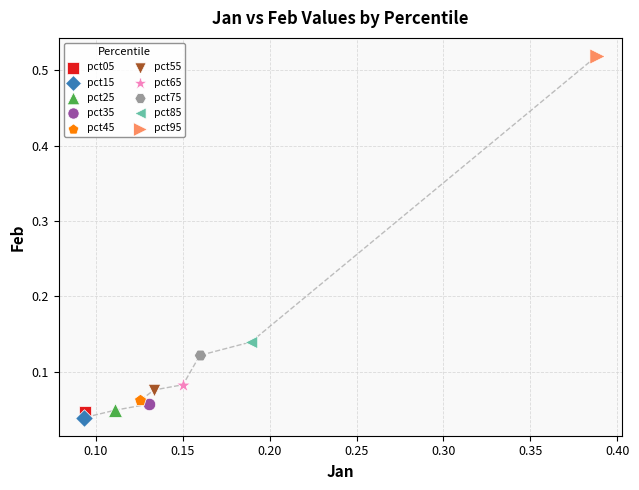

What are all the series names shown in the legend?

pct05, pct15, pct25, pct35, pct45, pct55, pct65, pct75, pct85, pct95